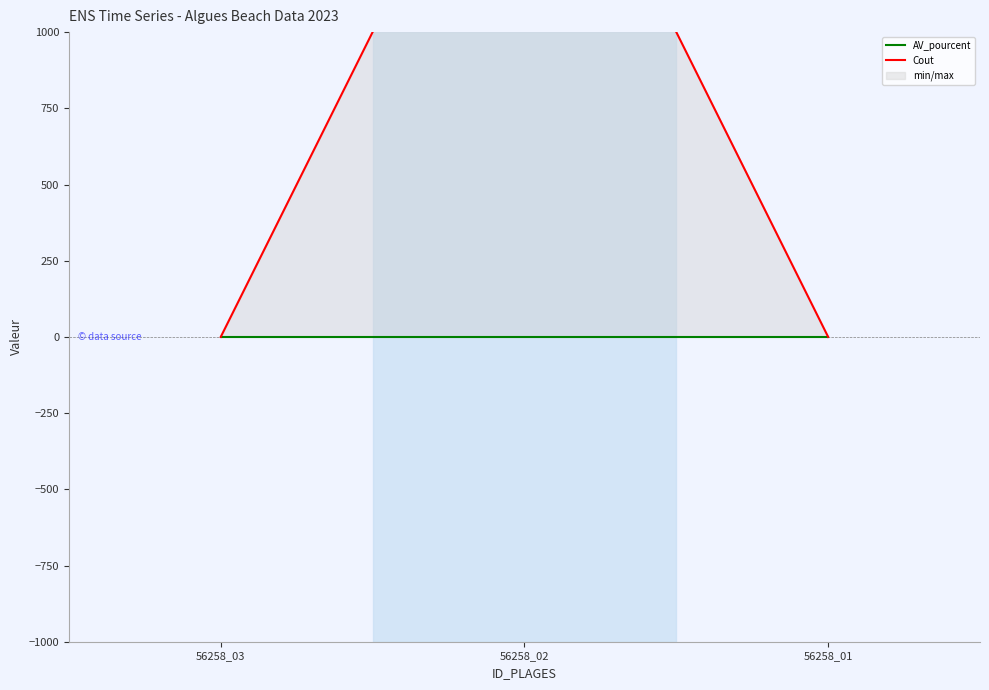

Which series changed the most between 56258_02 and 56258_01?

Cout